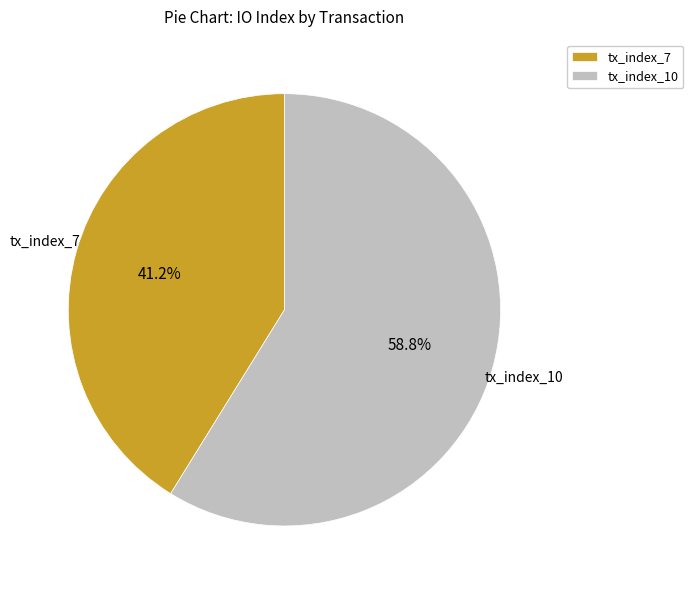

Is it true that tx_index_10 is 59% of the pie?

True